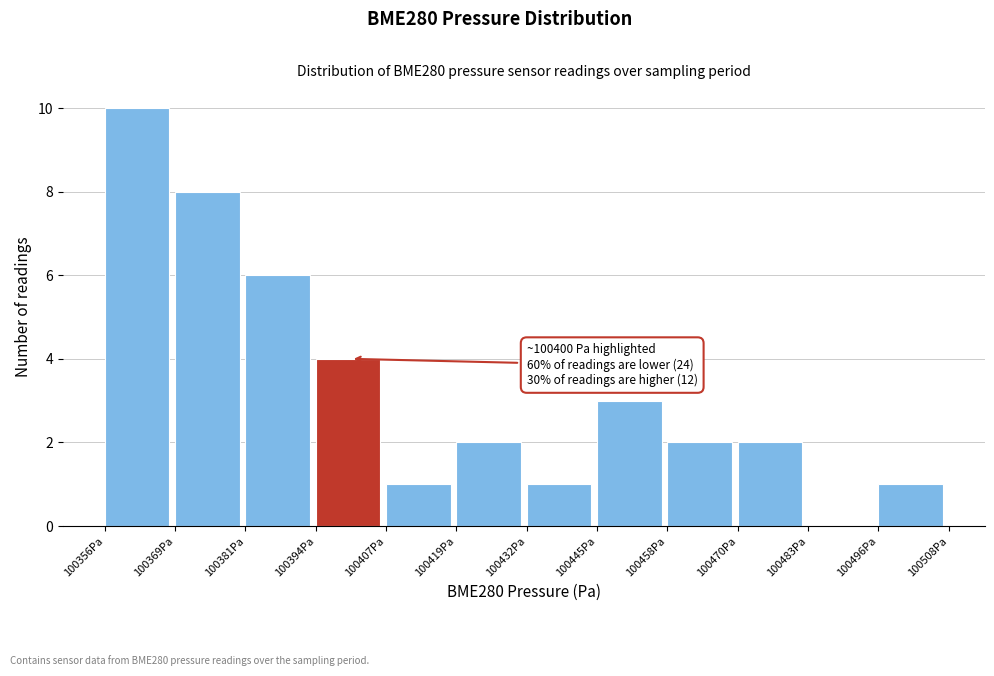

Over which range of the x-axis is the bar tallest?

100356 to 100368